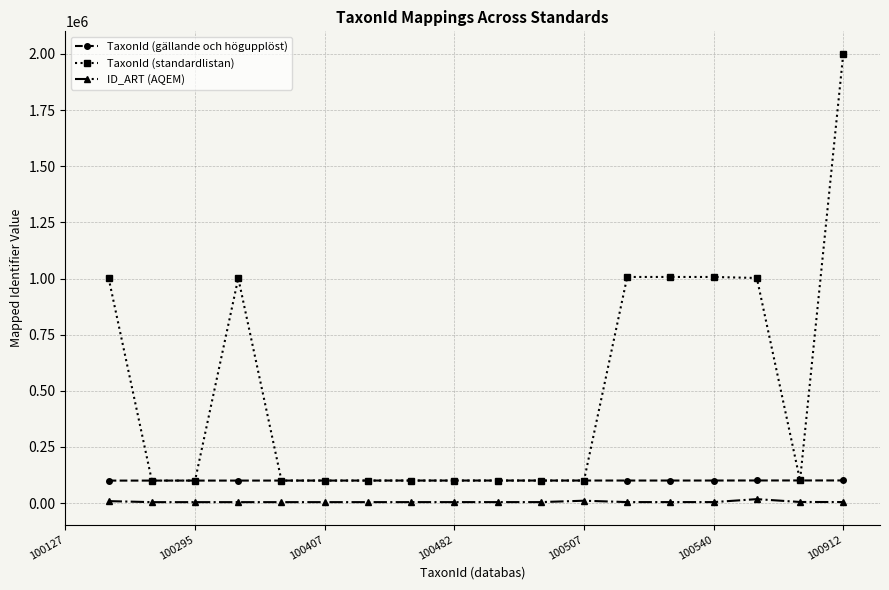

What position from the left is 100407?

3